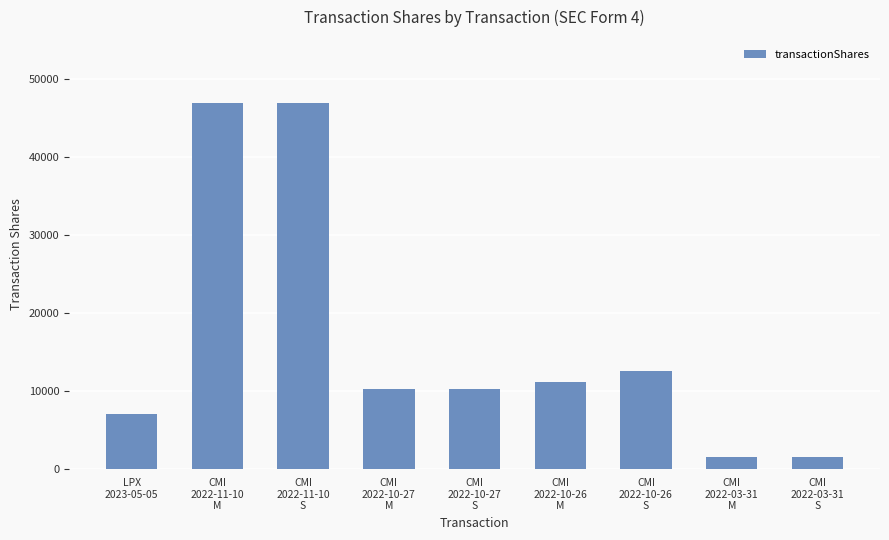

Does the chart contain any negative values?

No